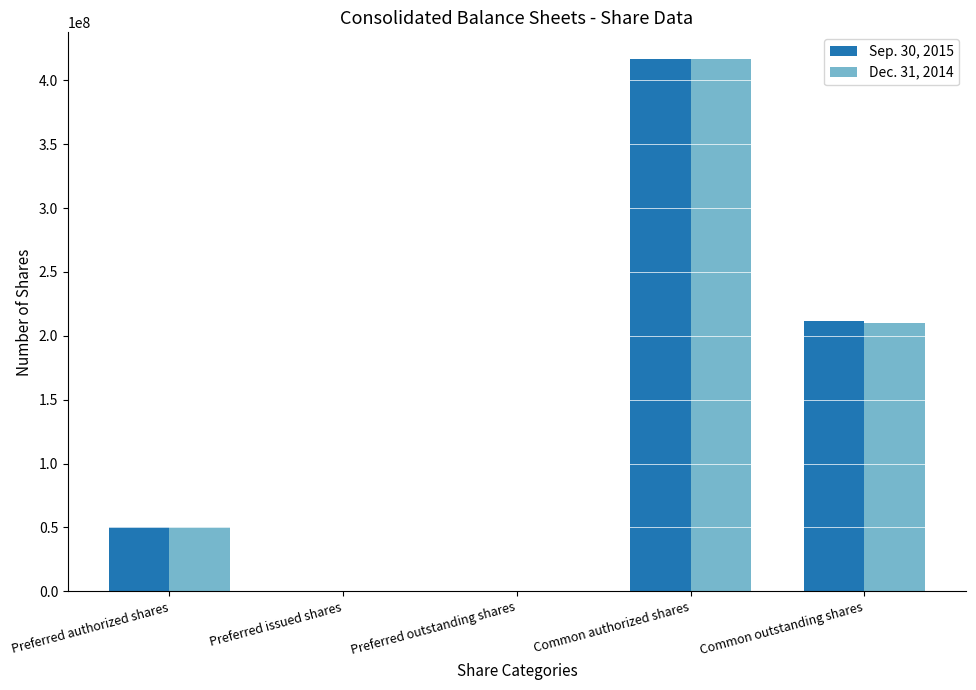

Does the chart contain stacked bars?

No